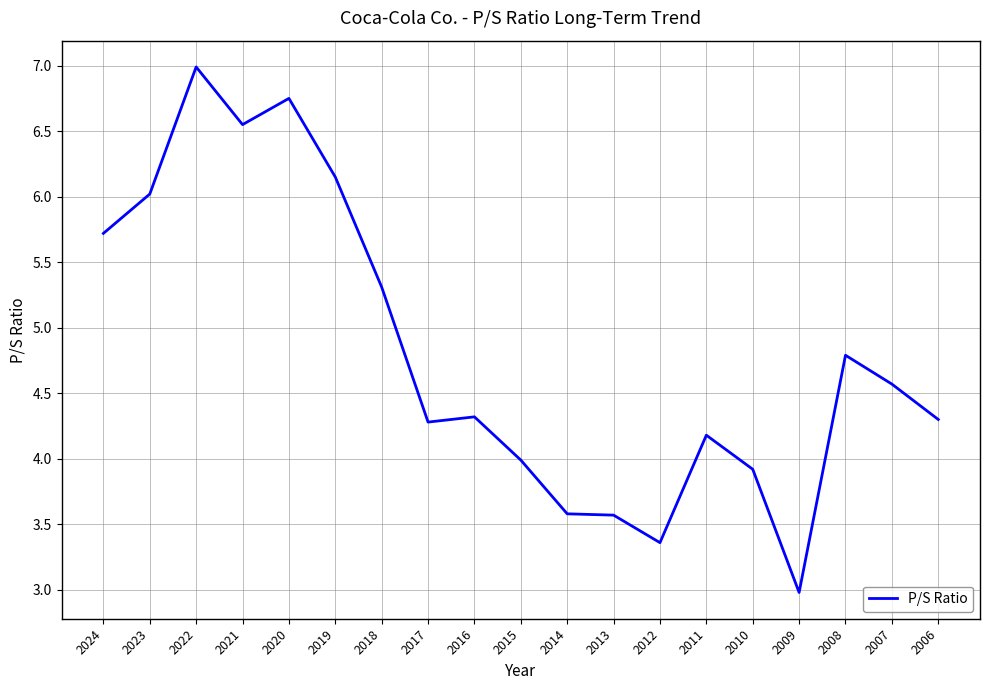

How many lines are shown in the chart?

1